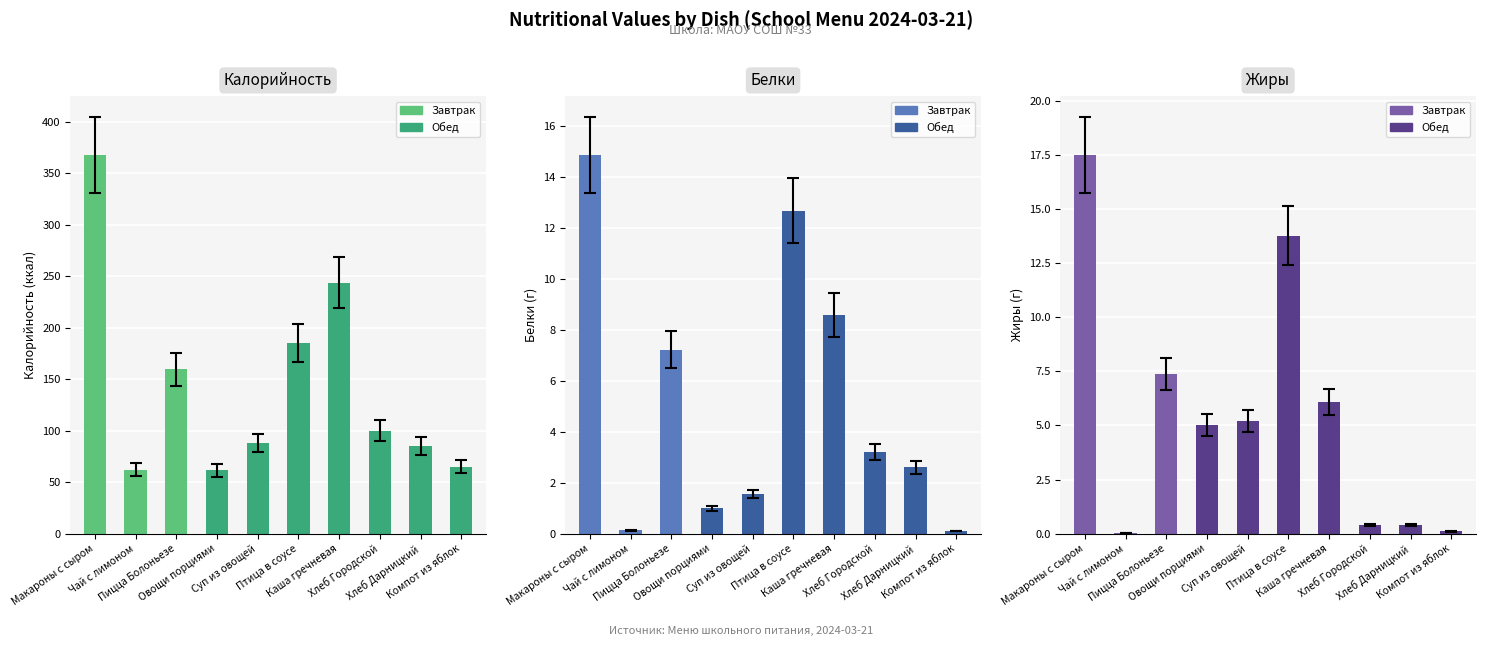

Reading left to right, list all the values displayed in this chart.

Калорийность: Макароны с сыром=367.8	Чай с лимоном=62.0	Пицца Болоньезе=159.8	Овощи порциями=61.5	Суп из овощей=87.9	Птица в соусе=185.3	Каша гречневая=243.8	Хлеб Городской=100.0	Хлеб Дарницкий=85.0	Компот из яблок=65.0
Белки: Макароны с сыром=14.9	Чай с лимоном=0.1	Пицца Болоньезе=7.2	Овощи порциями=1.0	Суп из овощей=1.6	Птица в соусе=12.7	Каша гречневая=8.6	Хлеб Городской=3.2	Хлеб Дарницкий=2.6	Компот из яблок=0.1
Жиры: Макароны с сыром=17.5	Чай с лимоном=0.0	Пицца Болоньезе=7.4	Овощи порциями=5.0	Суп из овощей=5.2	Птица в соусе=13.8	Каша гречневая=6.1	Хлеб Городской=0.4	Хлеб Дарницкий=0.4	Компот из яблок=0.1